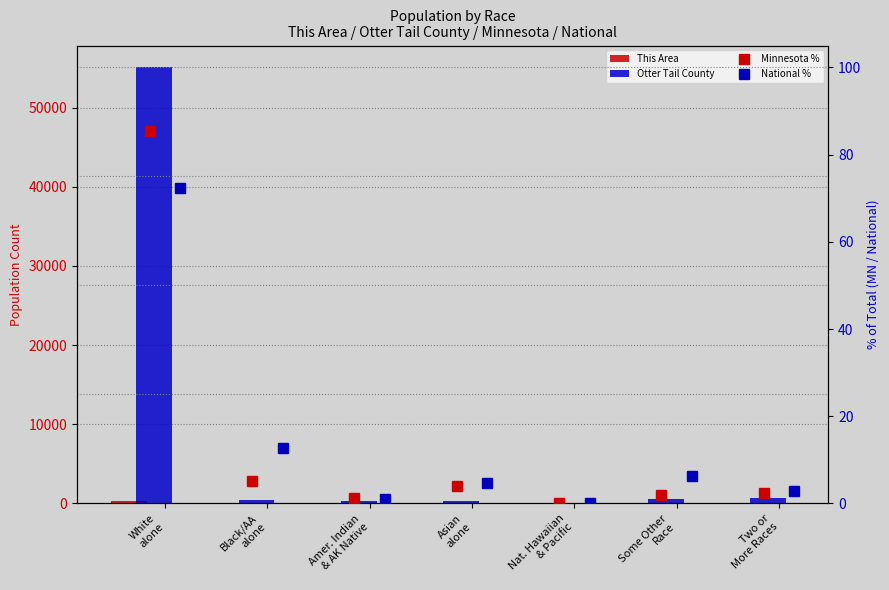

What is the difference between the This Area values at White
alone and Two or
More Races?

359.0